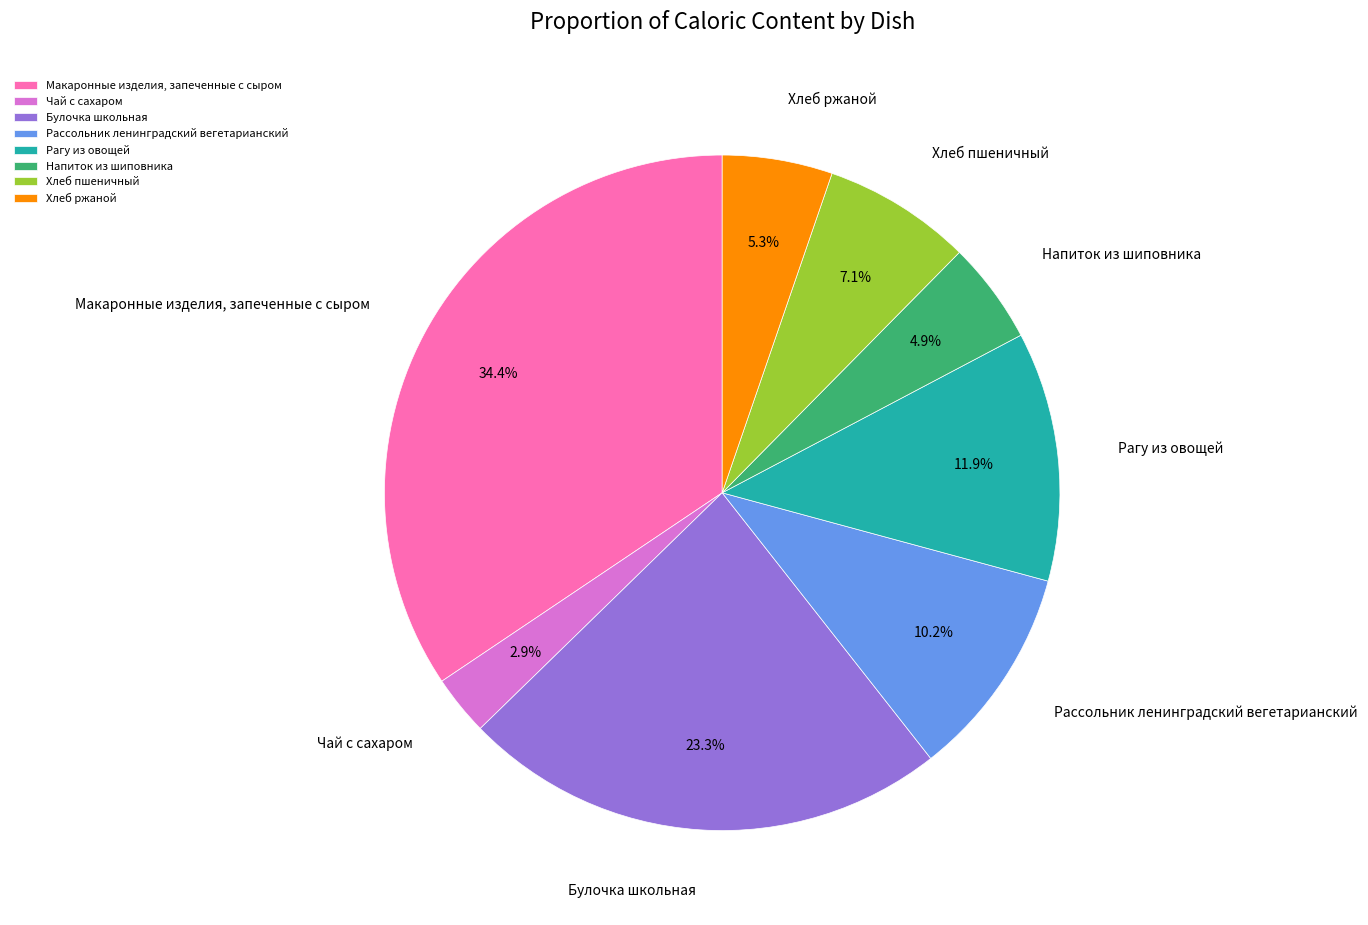

Count the number of slices in the pie.

8